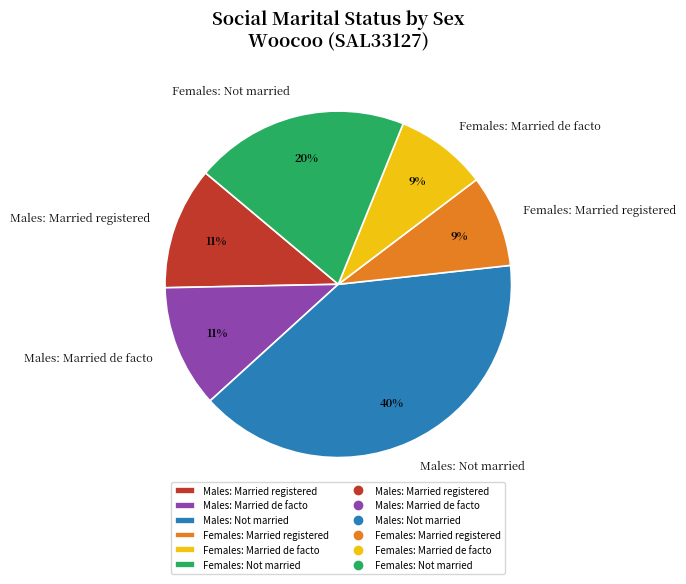

To the nearest percent, what portion does Males: Married de facto represent?

11%